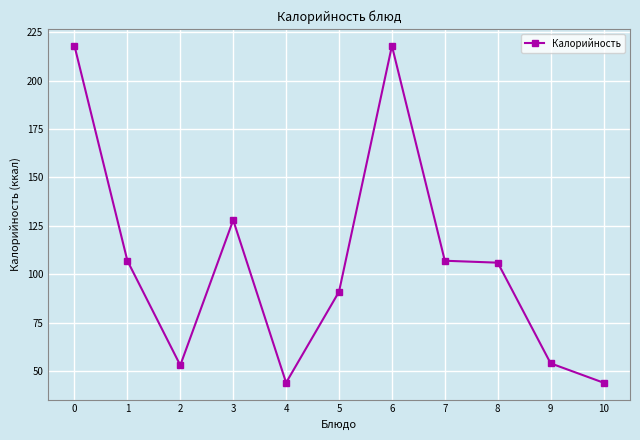

Count the number of categories in the chart.

11